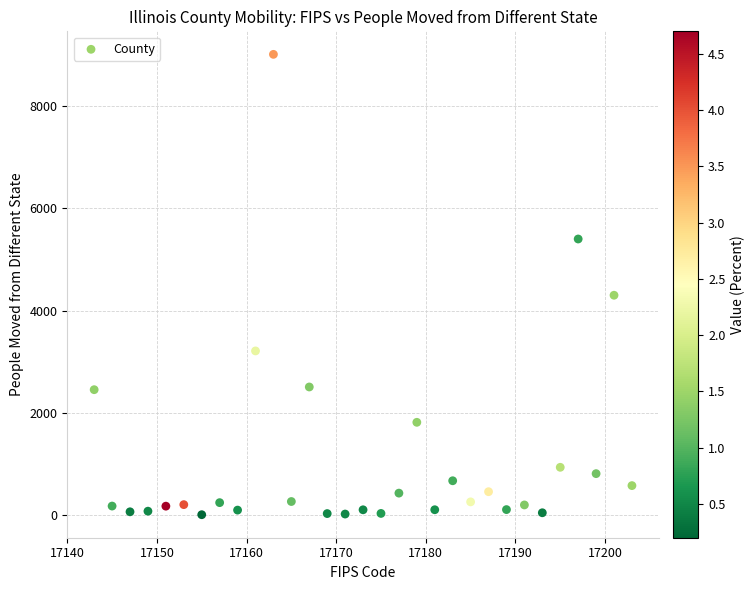

What Y value in the scatter plot is closest to 4512?

4303